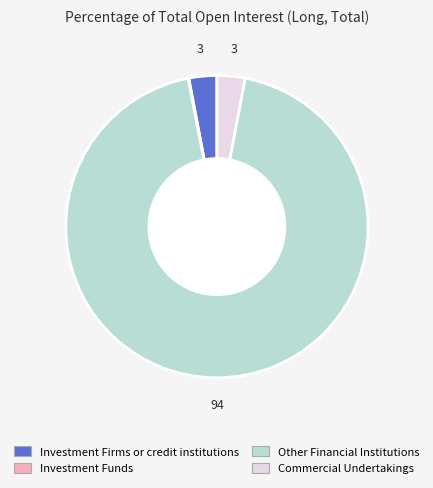

Approximately how many times larger is the value at Other Financial Institutions compared to Investment Firms or credit institutions?

31.4